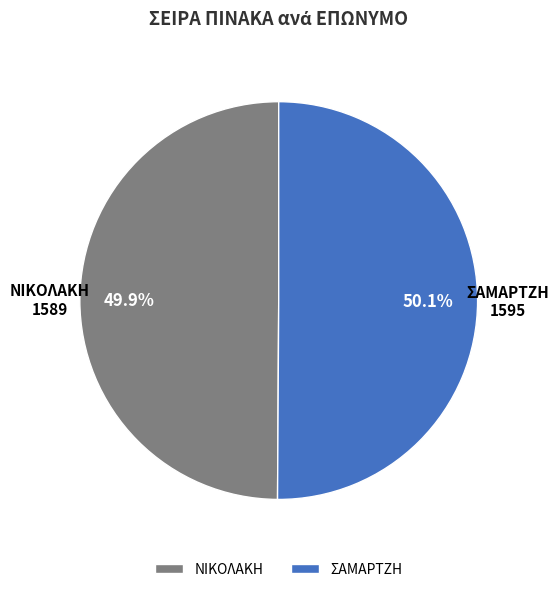

Does any single category account for the majority?

Yes